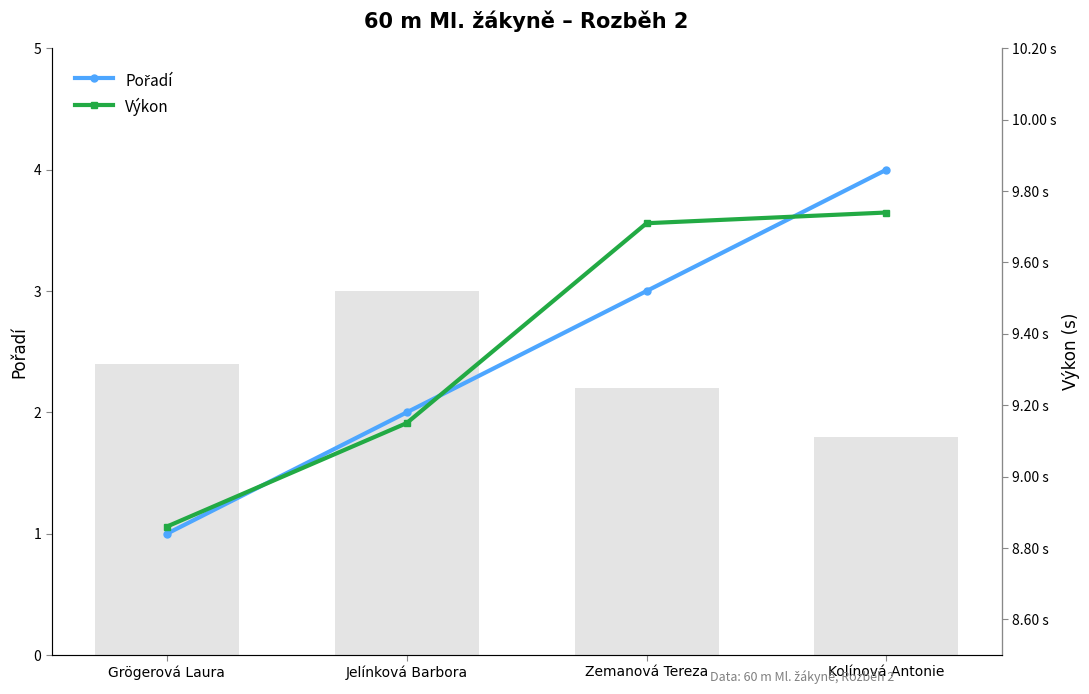

List the series in order of their peak value, highest first.

Výkon, Pořadí